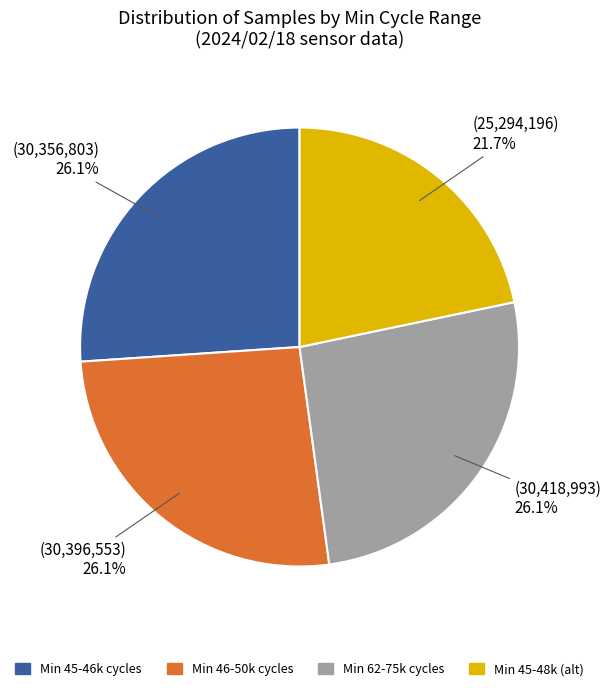

Is there any slice that represents more than half of the pie?

No